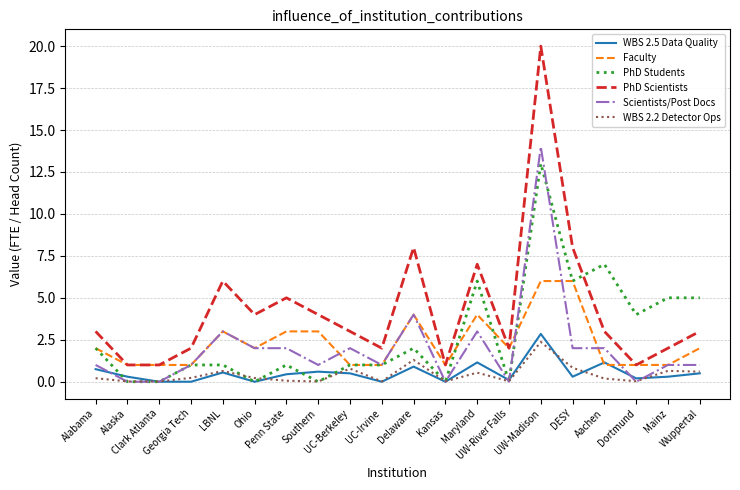

True or false: WBS 2.2 Detector Ops and PhD Scientists intersect in this chart.

False